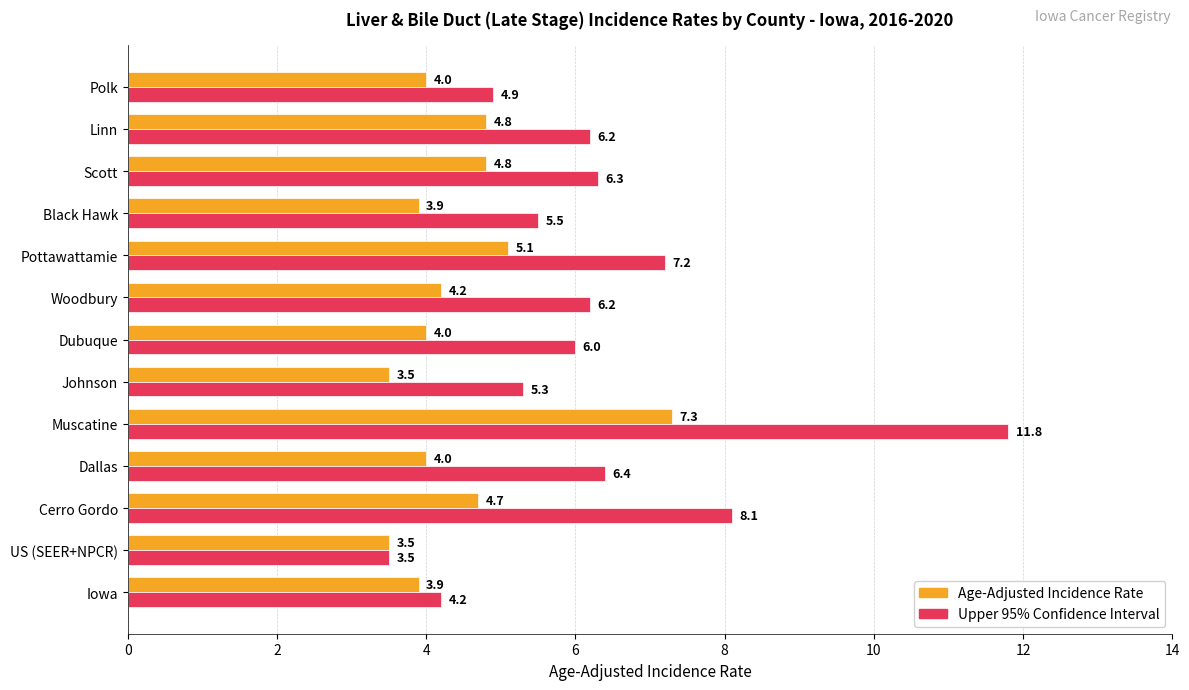

What is the approximate value of Upper 95% Confidence Interval at Polk?

4.9